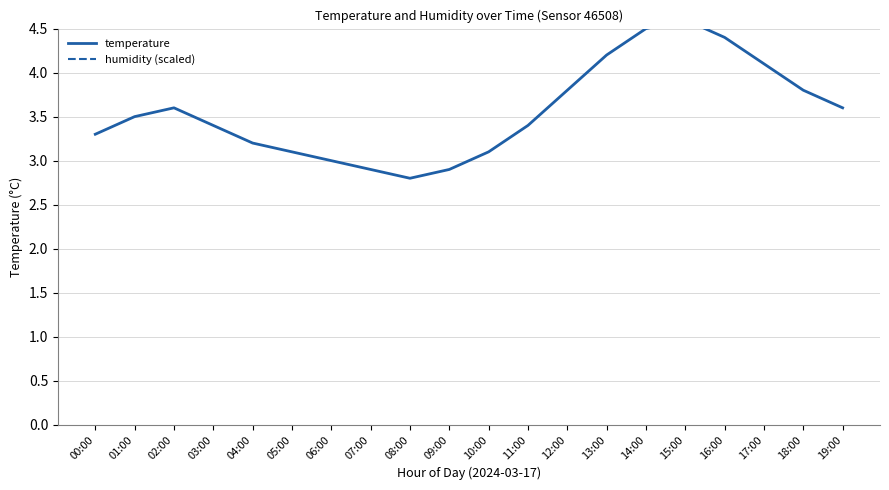

Between 01:00 and 02:00, which is larger?

02:00